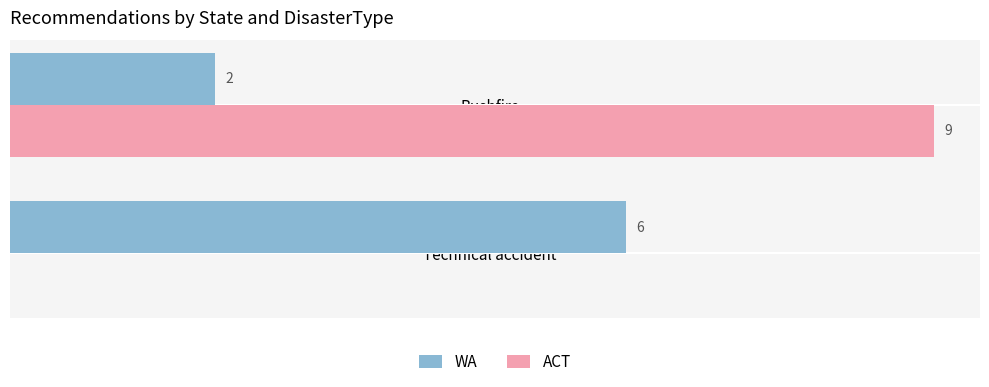

Where is ACT nearest to the value 4?

Technical accident